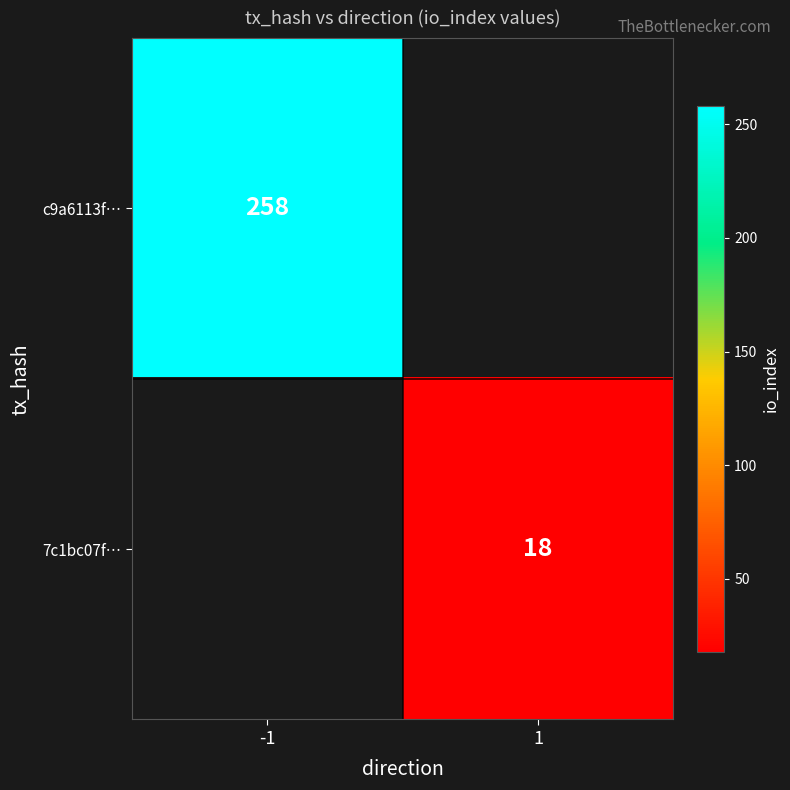

Is the value of c9a6113f… at -1 greater than the value of 7c1bc07f… at 1?

Yes